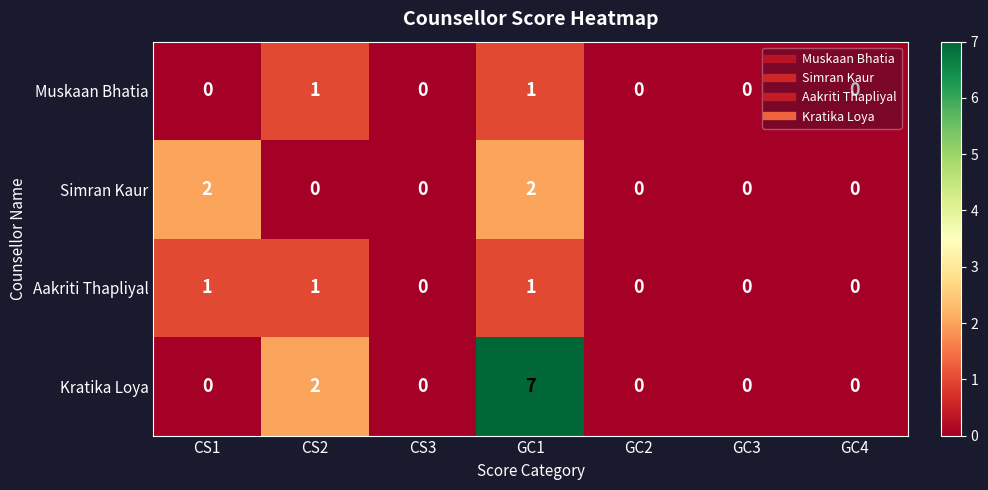

The value of Kratika Loya at CS1 is -3. True or false?

False